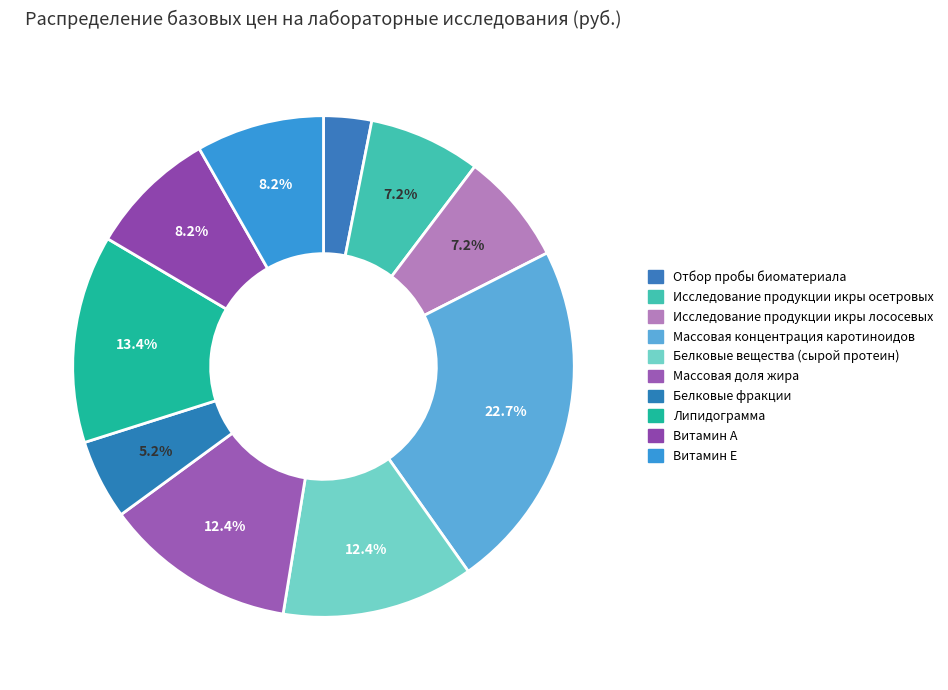

How many slices are in this pie chart?

10